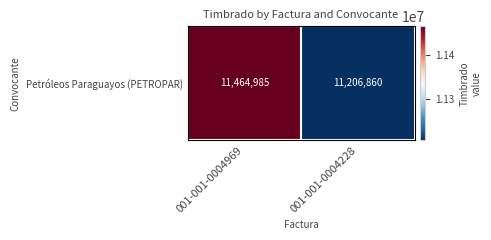

Reading left to right, what are all the values shown in this chart?

11464985	11206860